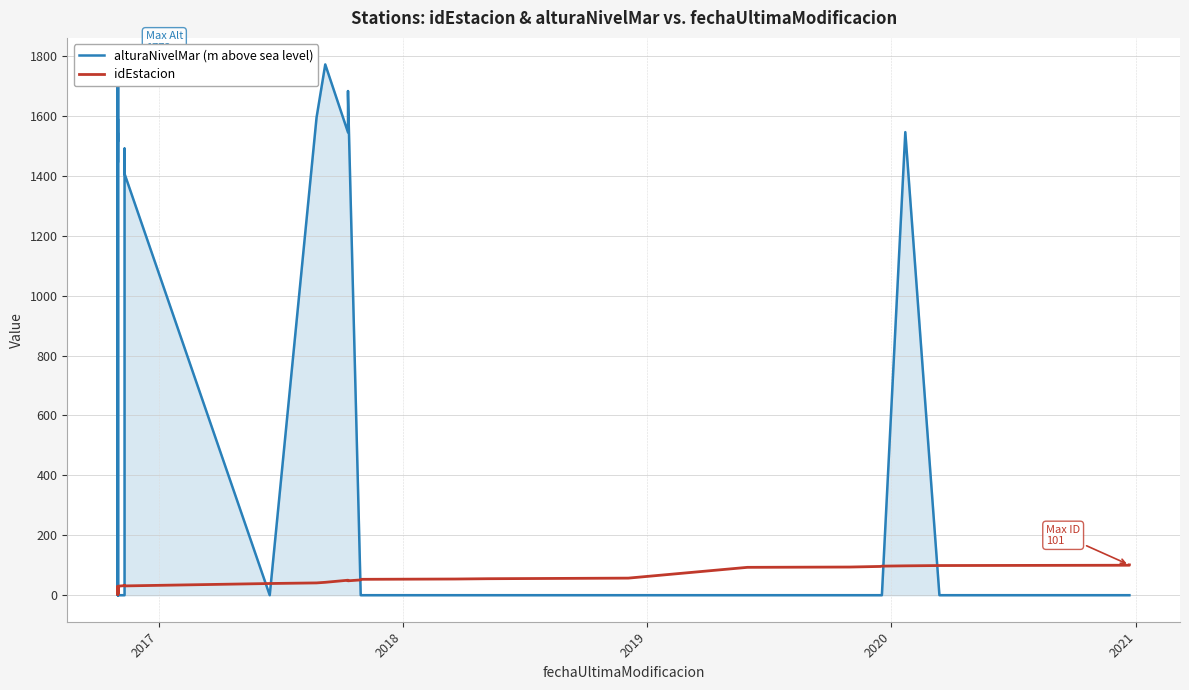

Does the chart display data point markers on the line(s)?

No